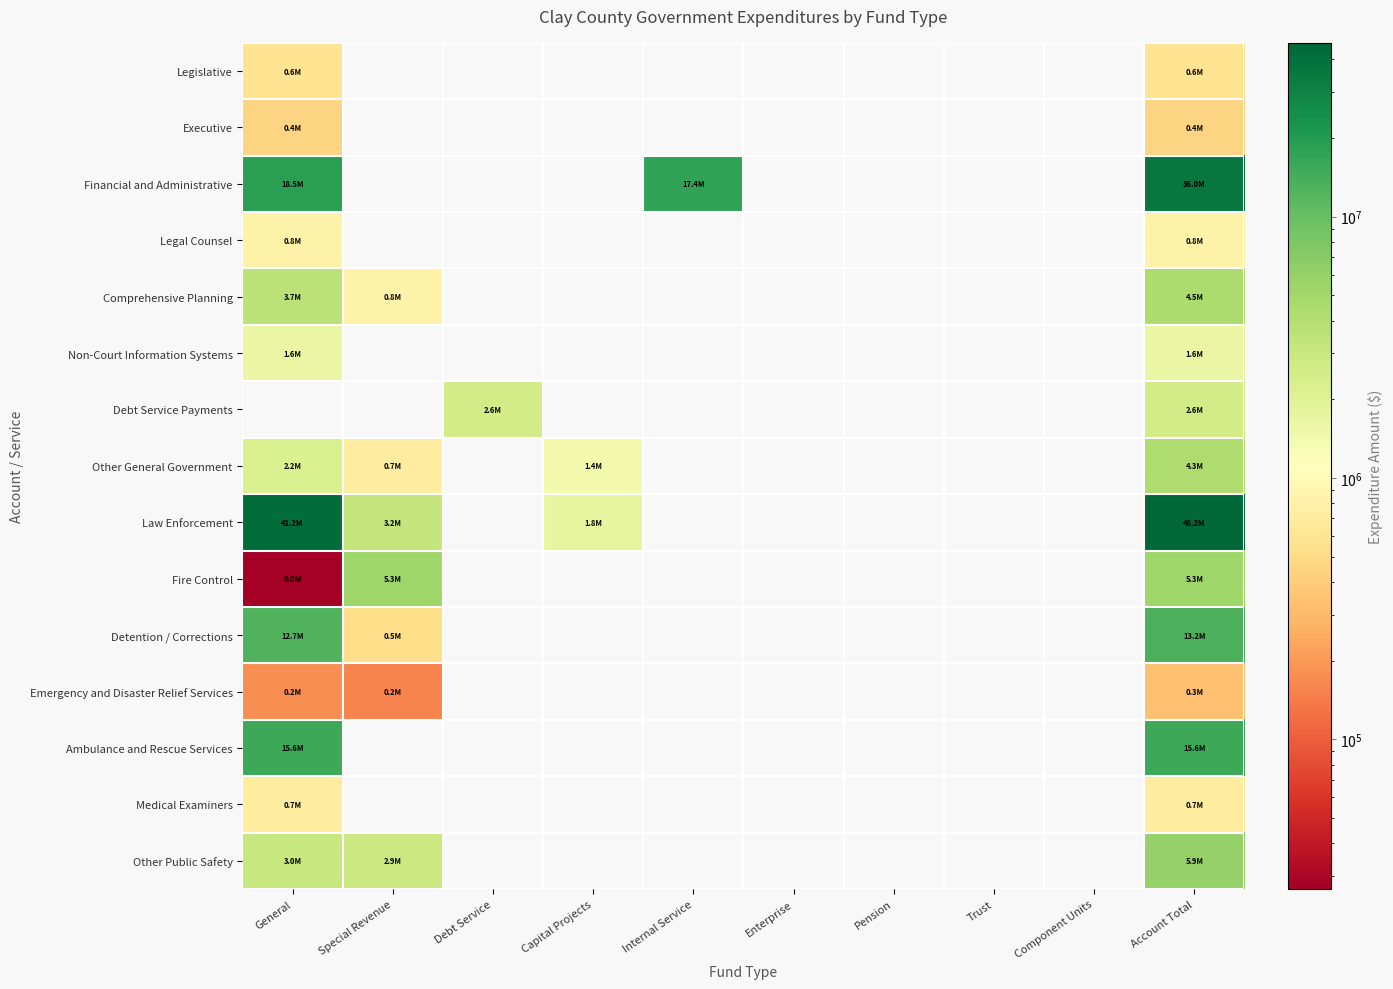

True or false: Debt Service Payments has a value of 2575868.0 at Debt Service.

True